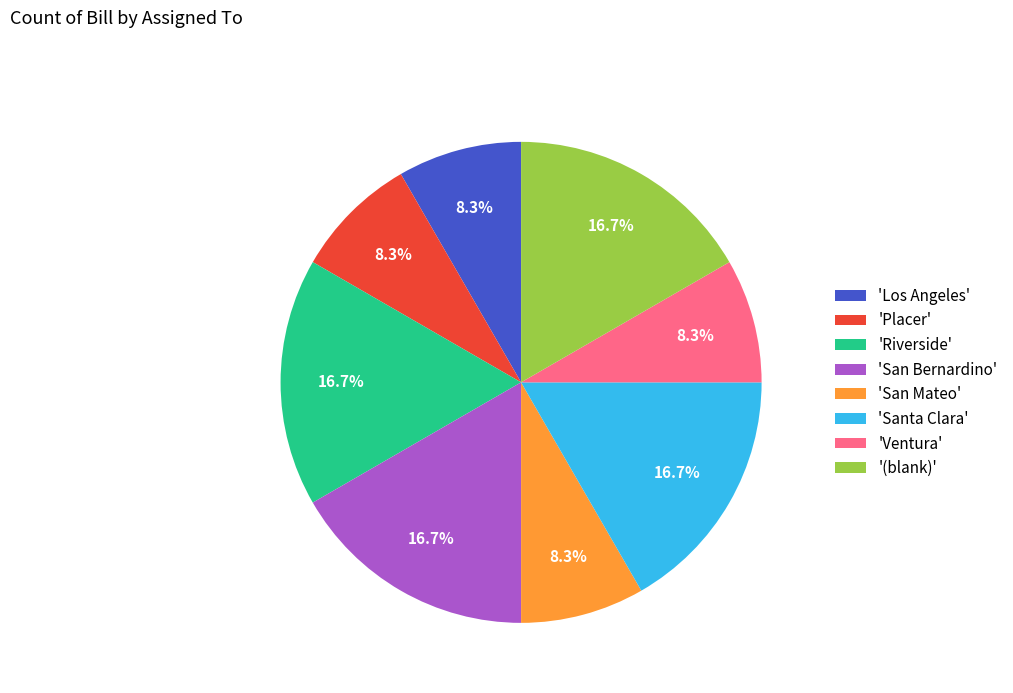

What is the total percentage of 'San Mateo' and 'Santa Clara'?

25.0%